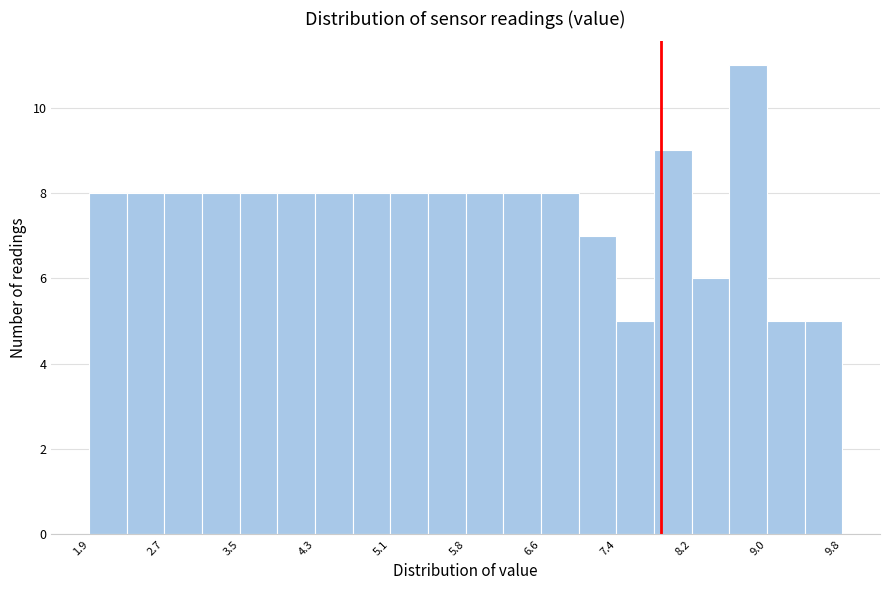

Around what value on the x-axis is the tallest bar? Give the approximate position of its centre, as read against the axis.

8.8